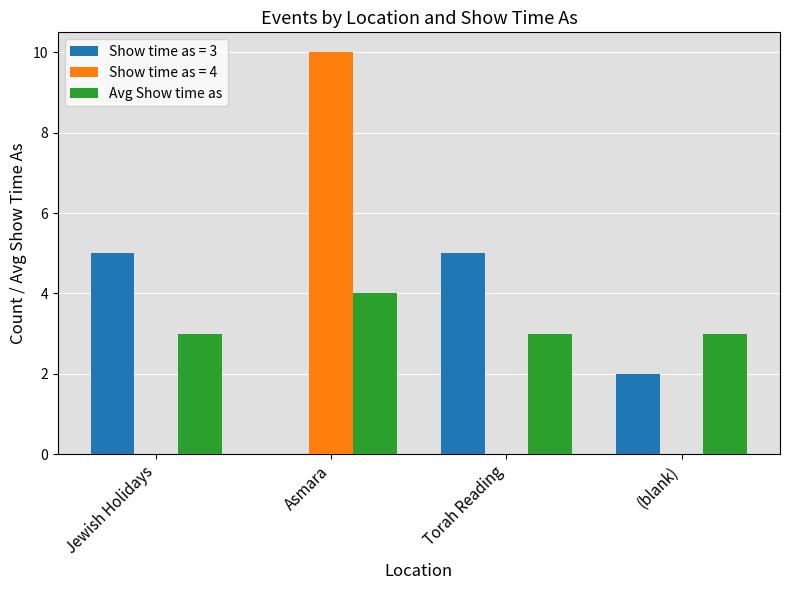

What is the approximate value of Avg Show time as at Torah Reading?

3